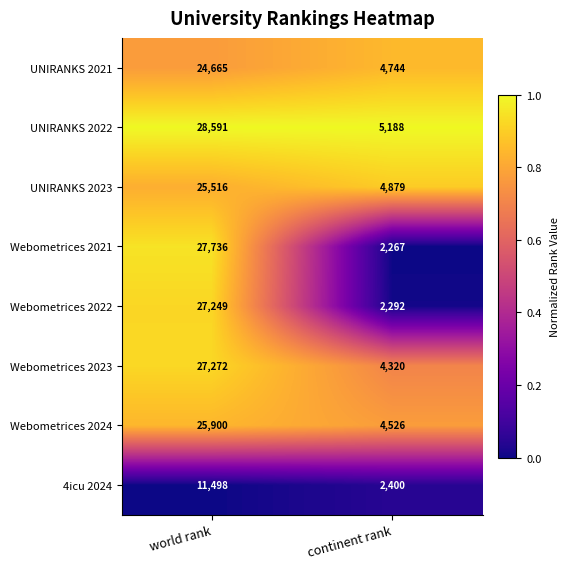

What is the spread (max minus min) of values at world rank?

17093